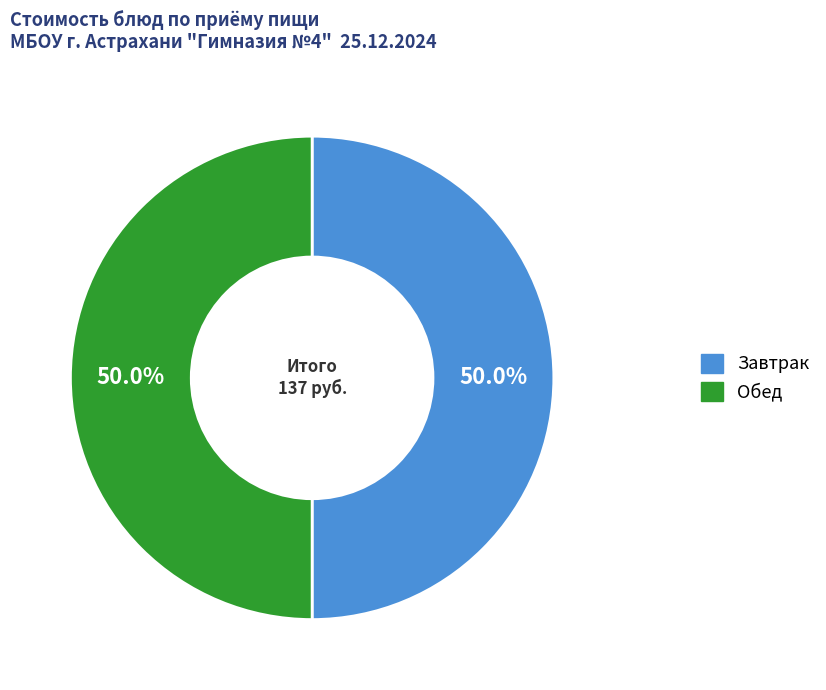

How many slices are in this pie chart?

2